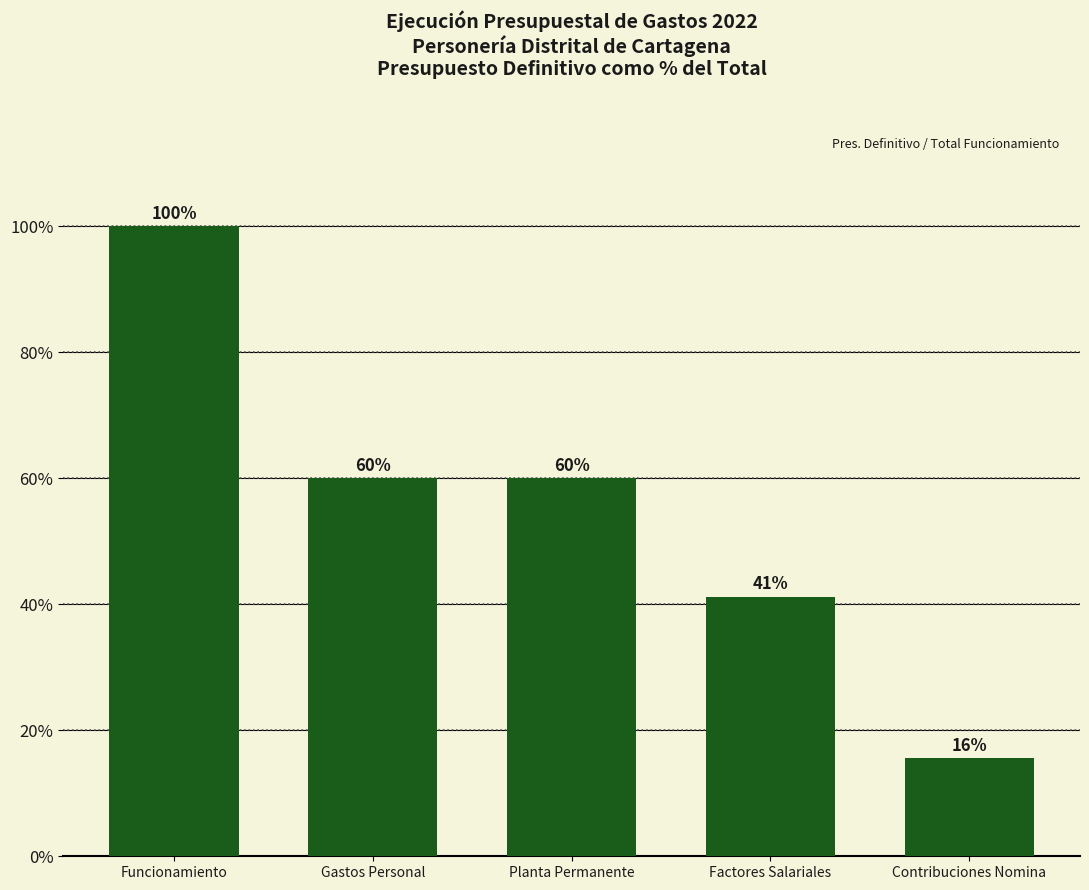

Which label corresponds to the largest value in the chart?

Funcionamiento